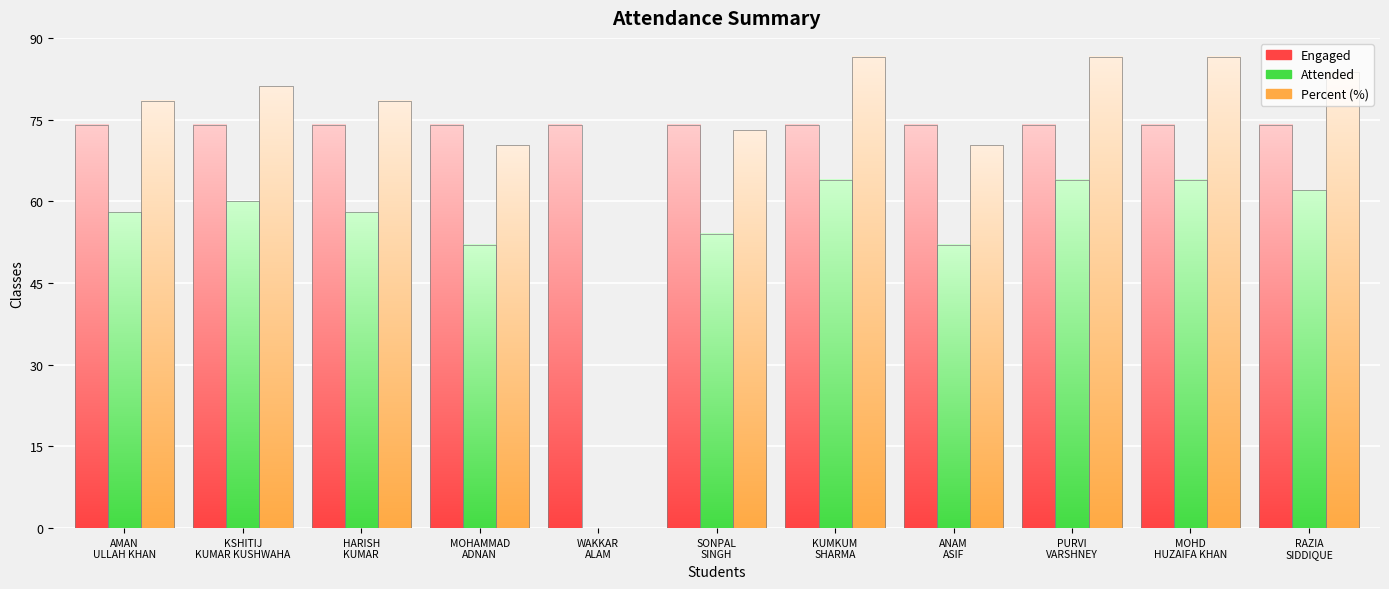

Reading left to right, extract all data points from this chart.

Engaged: 74.0	74.0	74.0	74.0	74.0	74.0	74.0	74.0	74.0	74.0	74.0
Attended: 58.0	60.0	58.0	52.0	0.0	54.0	64.0	52.0	64.0	64.0	62.0
Percent: 78.4	81.1	78.4	70.3	0.0	73.0	86.5	70.3	86.5	86.5	83.8